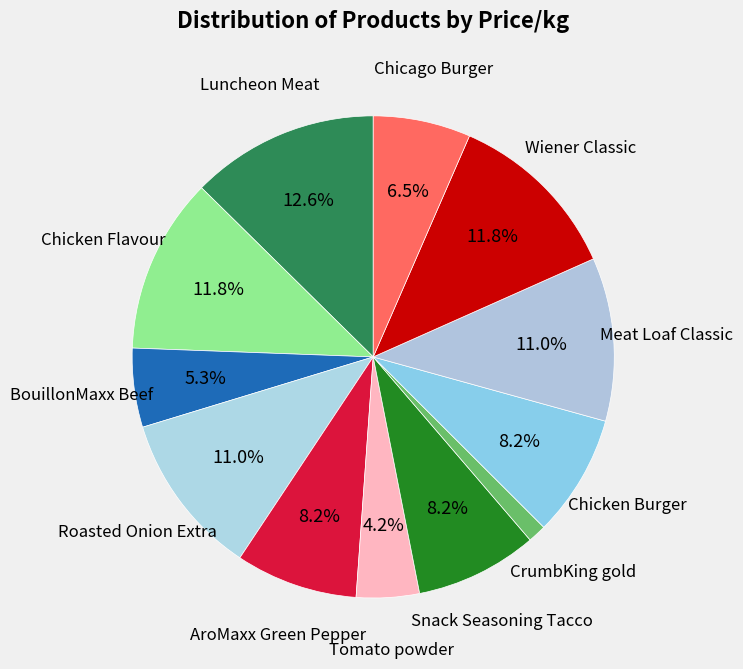

To the nearest percent, what is the difference between the largest and smallest slice percentages?

11%